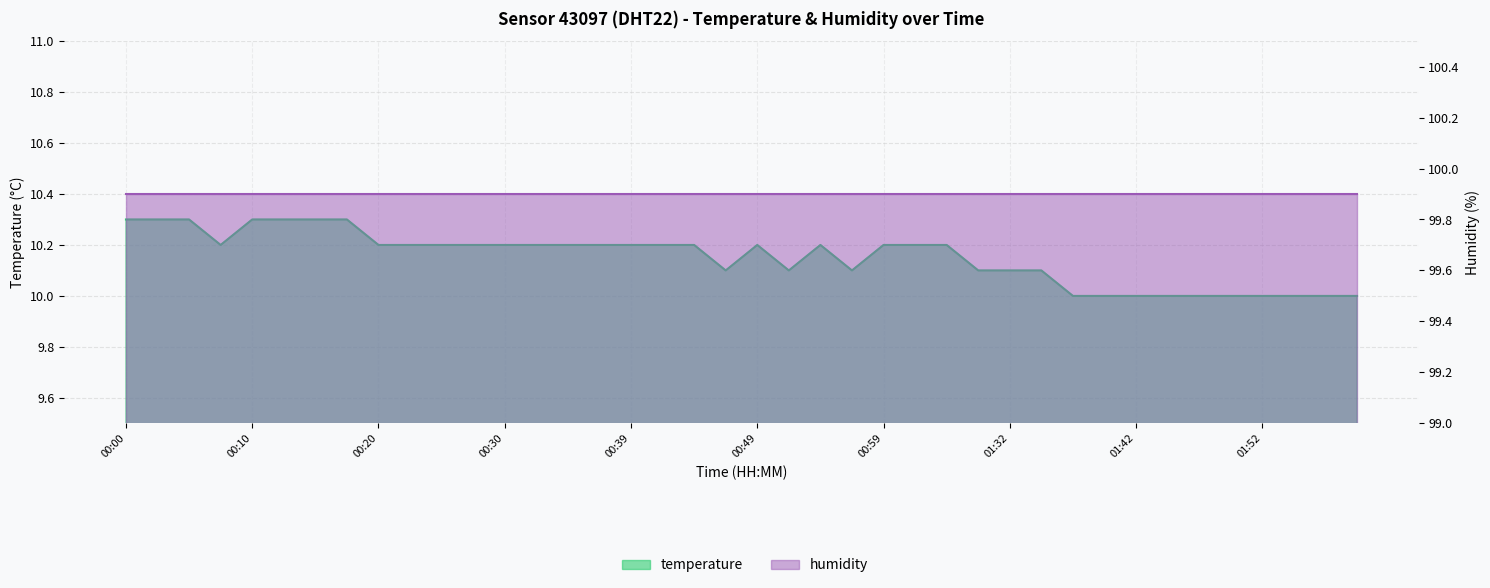

Approximately how many times larger is the value at 00:10 compared to 01:37?

1.0